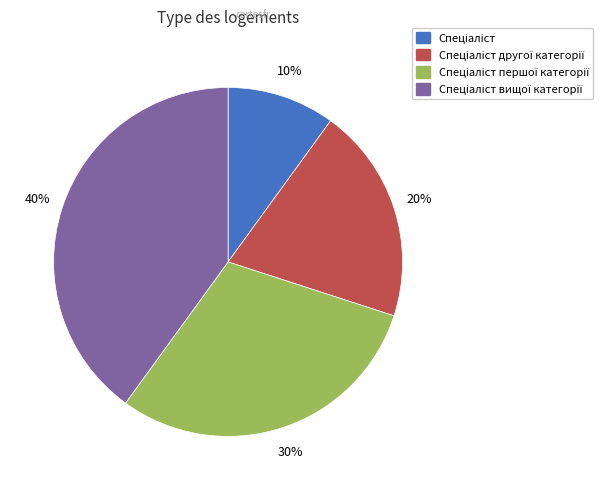

To the nearest percent, what is the difference between the largest and smallest slice percentages?

30%